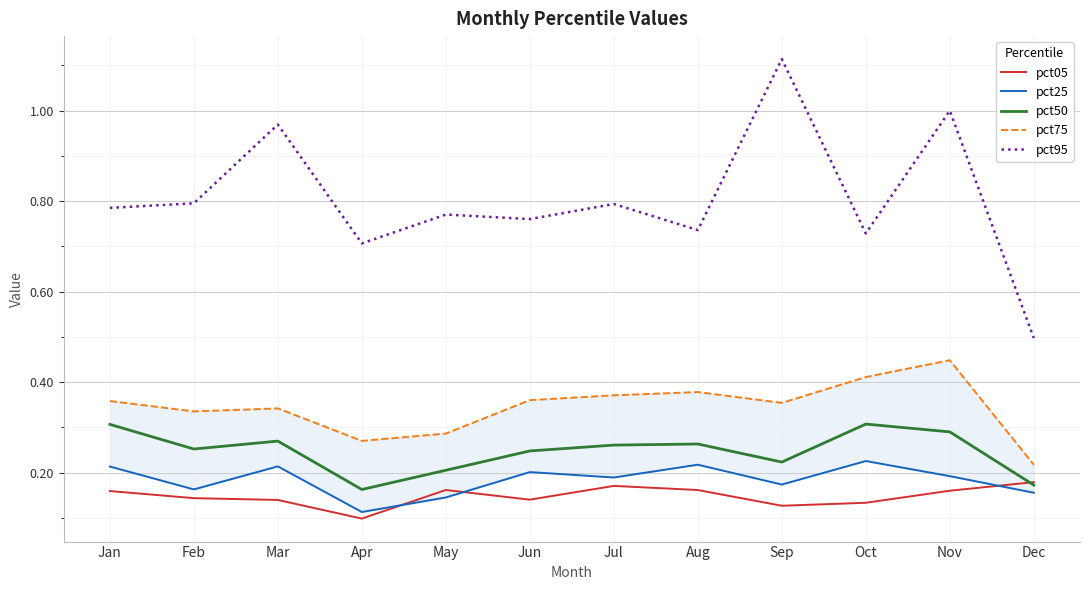

What is the value of the pct95 point at the 1st from the left?

0.8